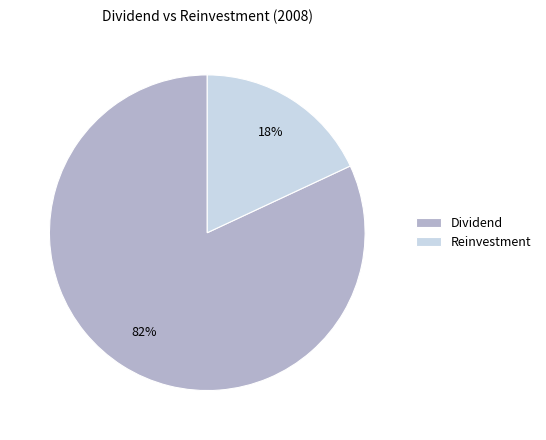

How many slices are in this pie chart?

2